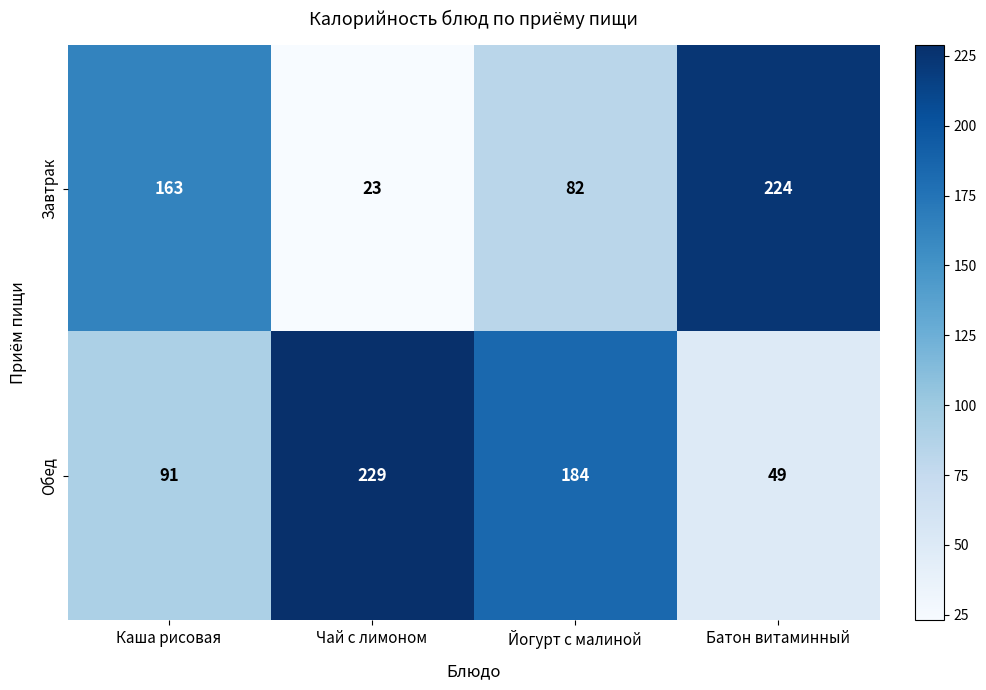

Rank the series at Йогурт с малиной from highest to lowest value.

Обед, Завтрак